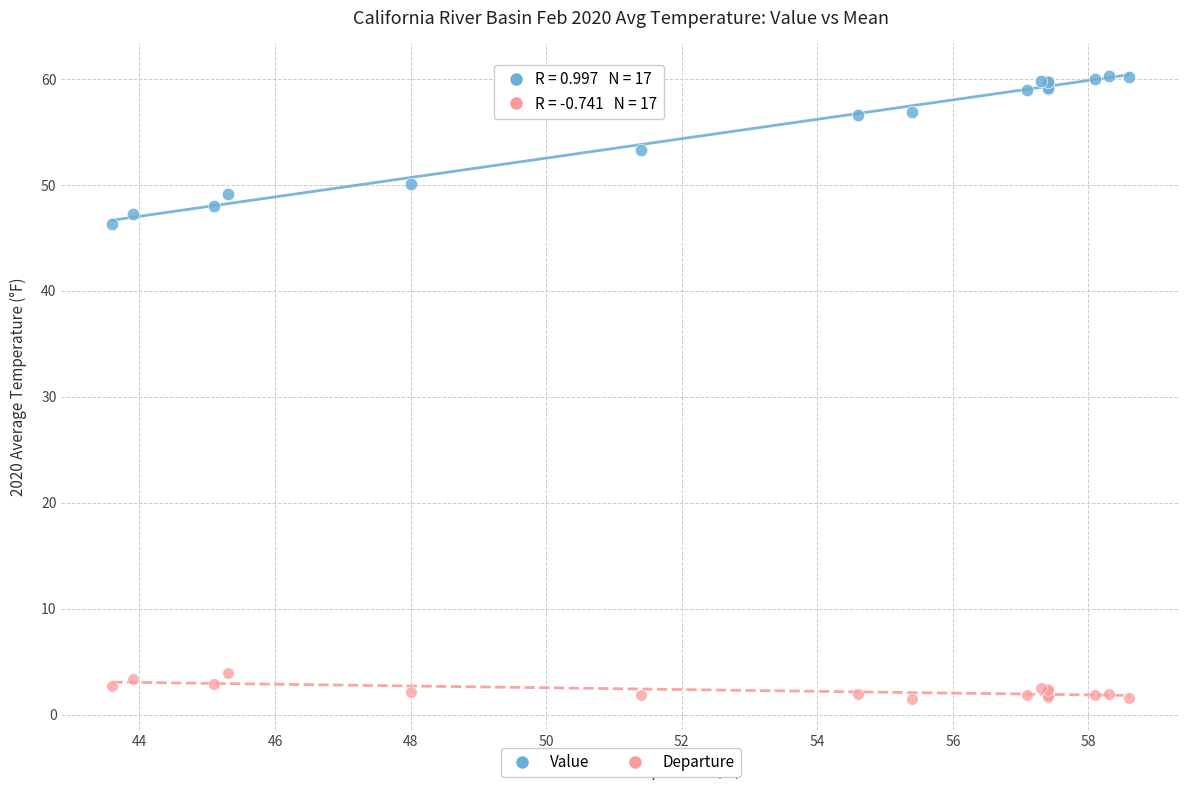

Across all series, what Y value is closest to 30?

46.3